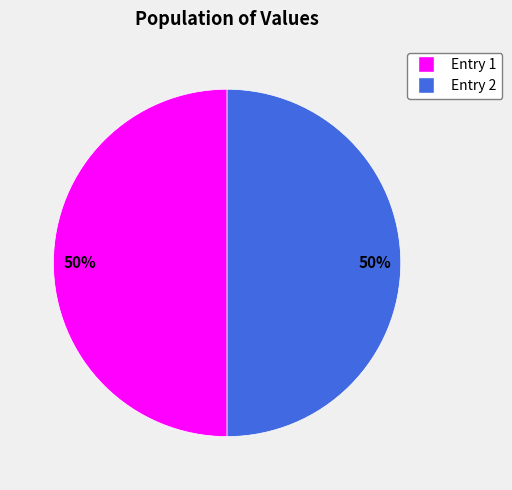

To the nearest percent, what is the average slice percentage?

50%